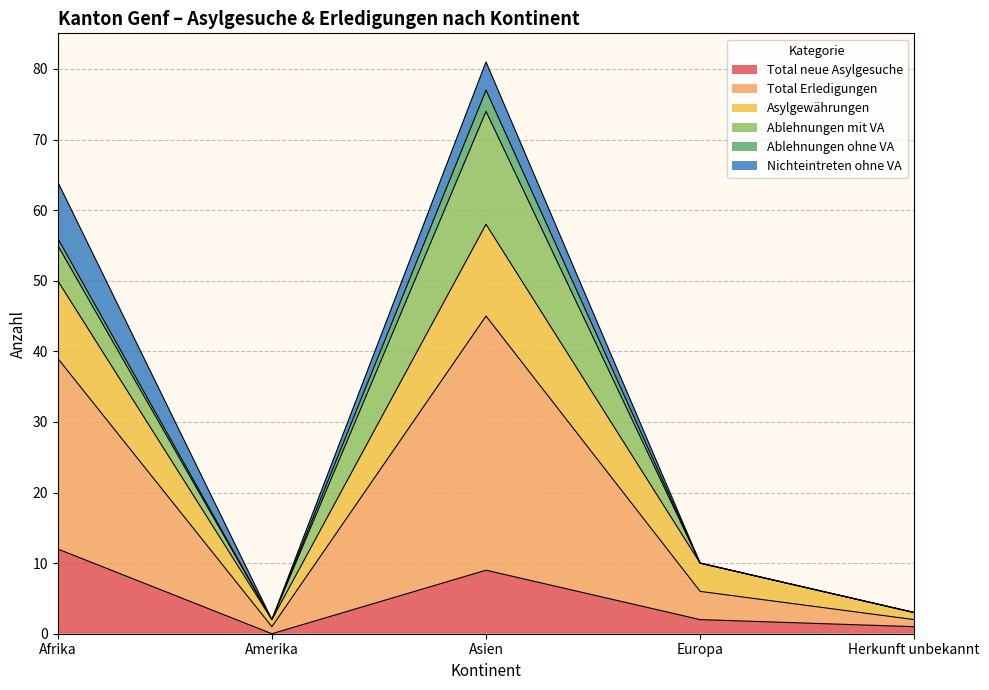

How many values in the Total Erledigungen series exceed 10?

2